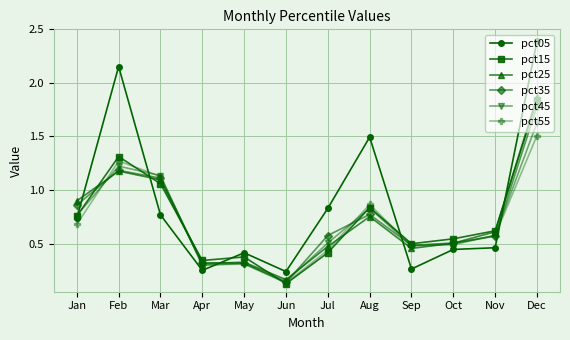

At how many categories does at least one series exceed 0?

12